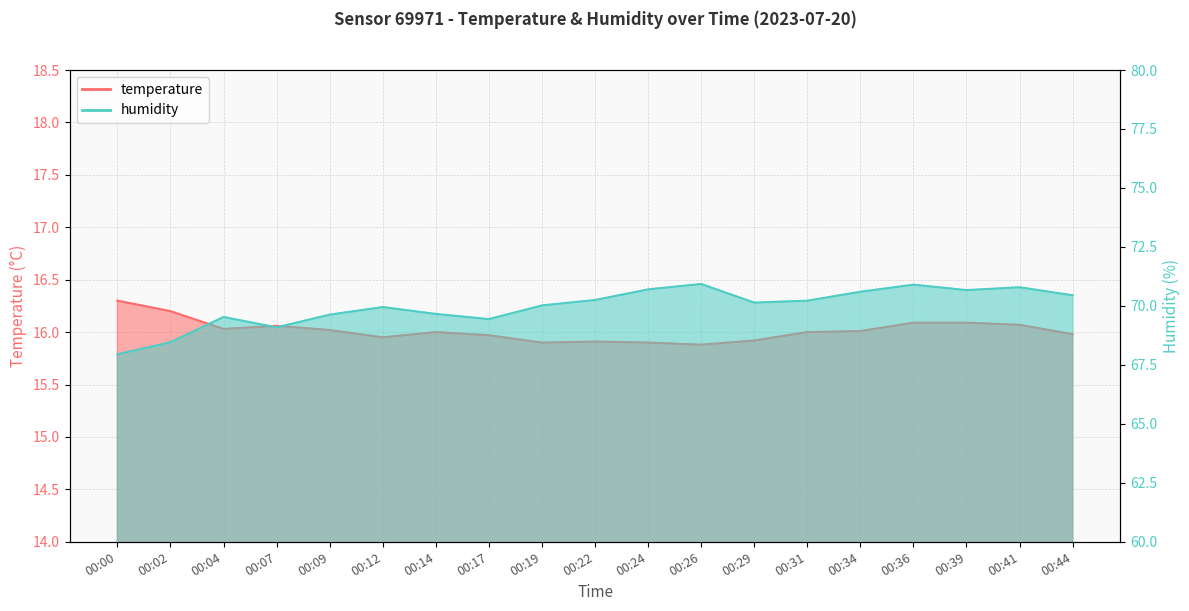

Reading right to left, transcribe all the data shown in this chart.

temperature: 00:44=16.0	00:41=16.1	00:39=16.1	00:36=16.1	00:34=16.0	00:31=16.0	00:29=15.9	00:26=15.9	00:24=15.9	00:22=15.9	00:19=15.9	00:17=16.0	00:14=16.0	00:12=15.9	00:09=16.0	00:07=16.1	00:04=16.0	00:02=16.2	00:00=16.3
humidity: 00:44=70.5	00:41=70.8	00:39=70.7	00:36=70.9	00:34=70.6	00:31=70.2	00:29=70.1	00:26=70.9	00:24=70.7	00:22=70.2	00:19=70.0	00:17=69.4	00:14=69.7	00:12=70.0	00:09=69.6	00:07=69.1	00:04=69.5	00:02=68.5	00:00=68.0